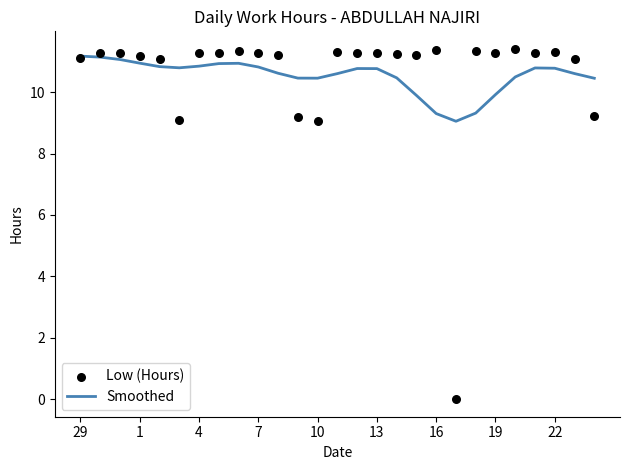

True or false: Smoothed has a value of 5.9 at 16.

False